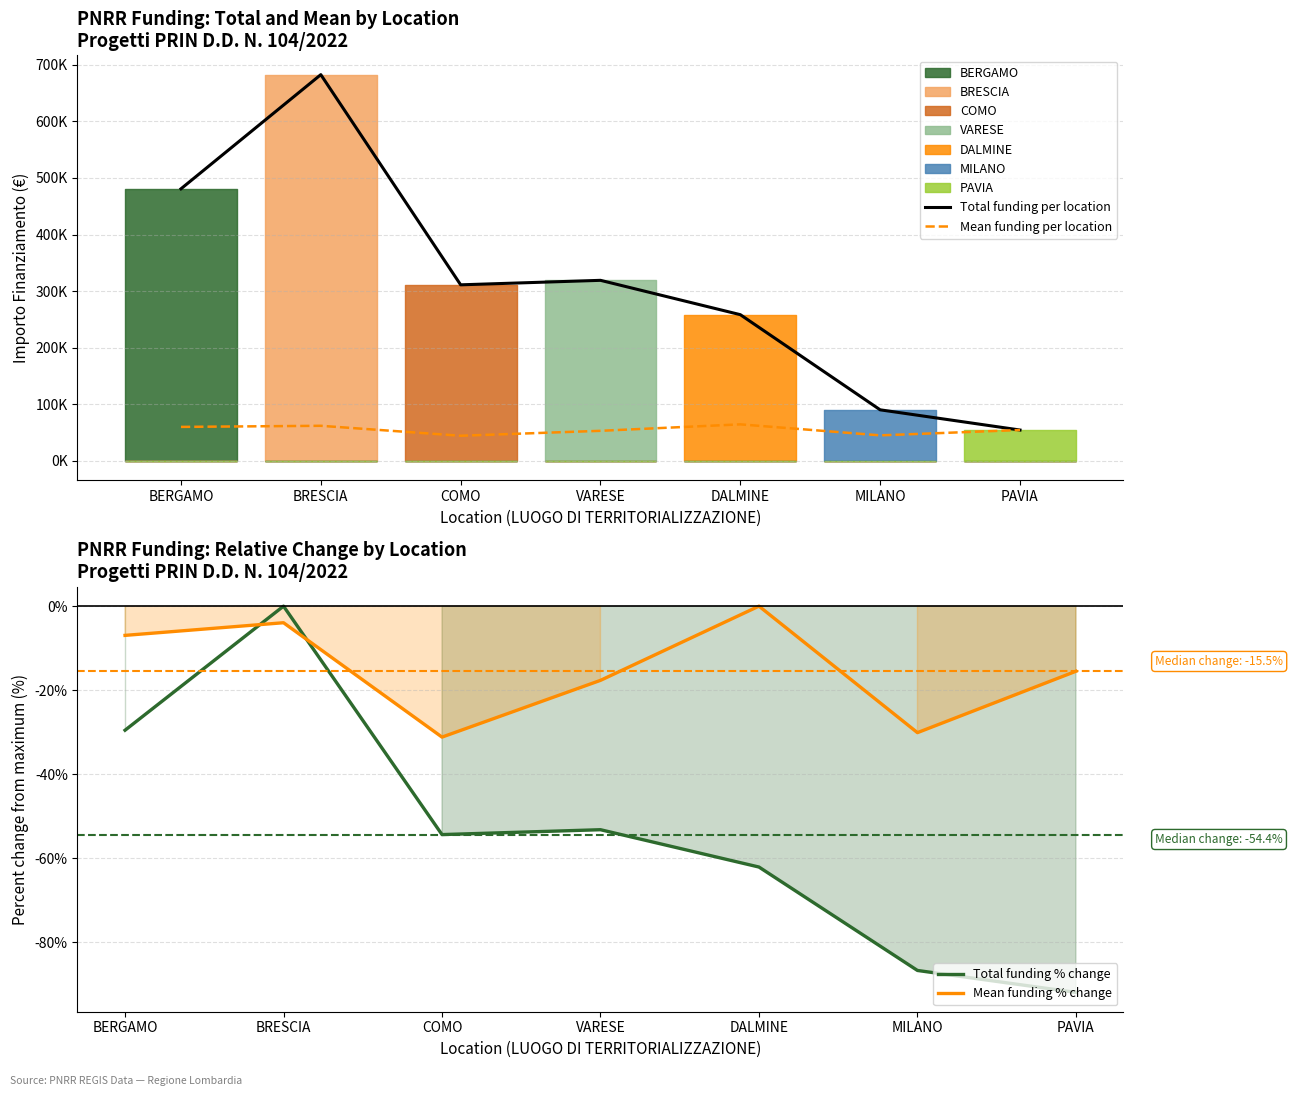

How many categories are shown in the chart?

7